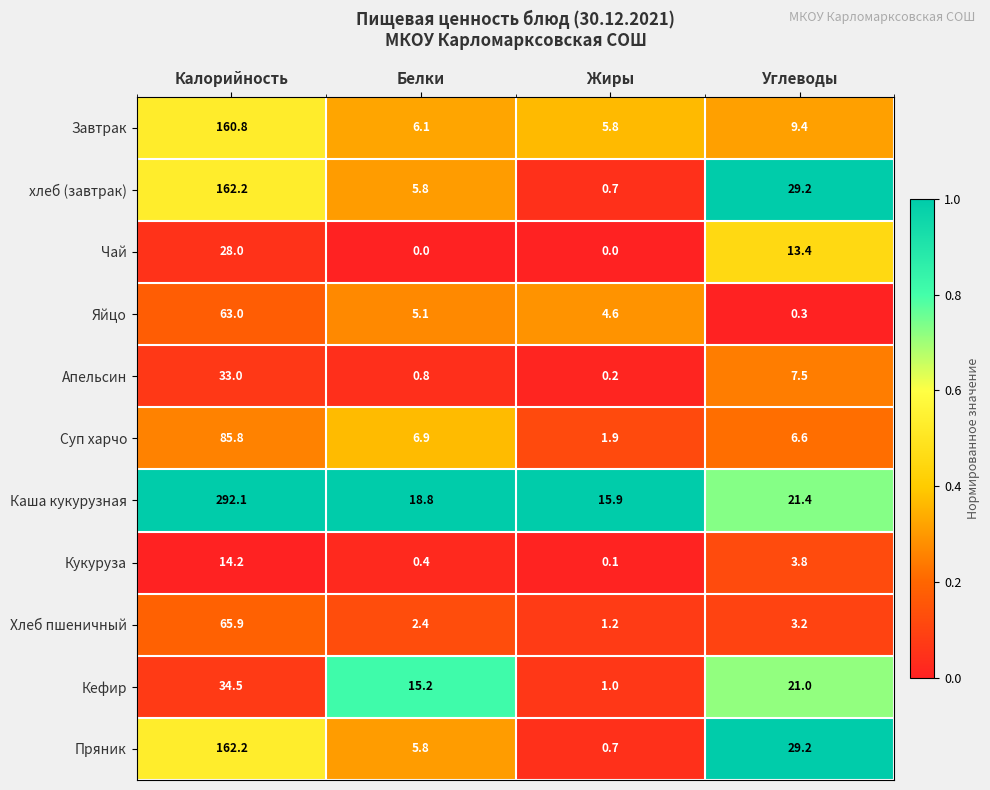

What is the spread (max minus min) of values at Калорийность?

277.9